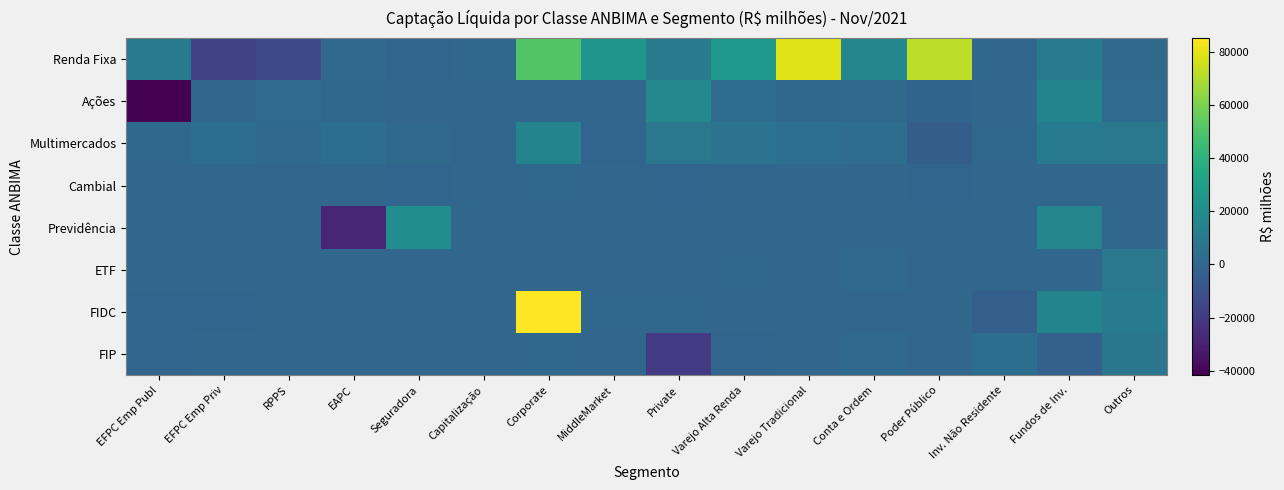

Which series has the largest range (max minus min)?

Renda Fixa